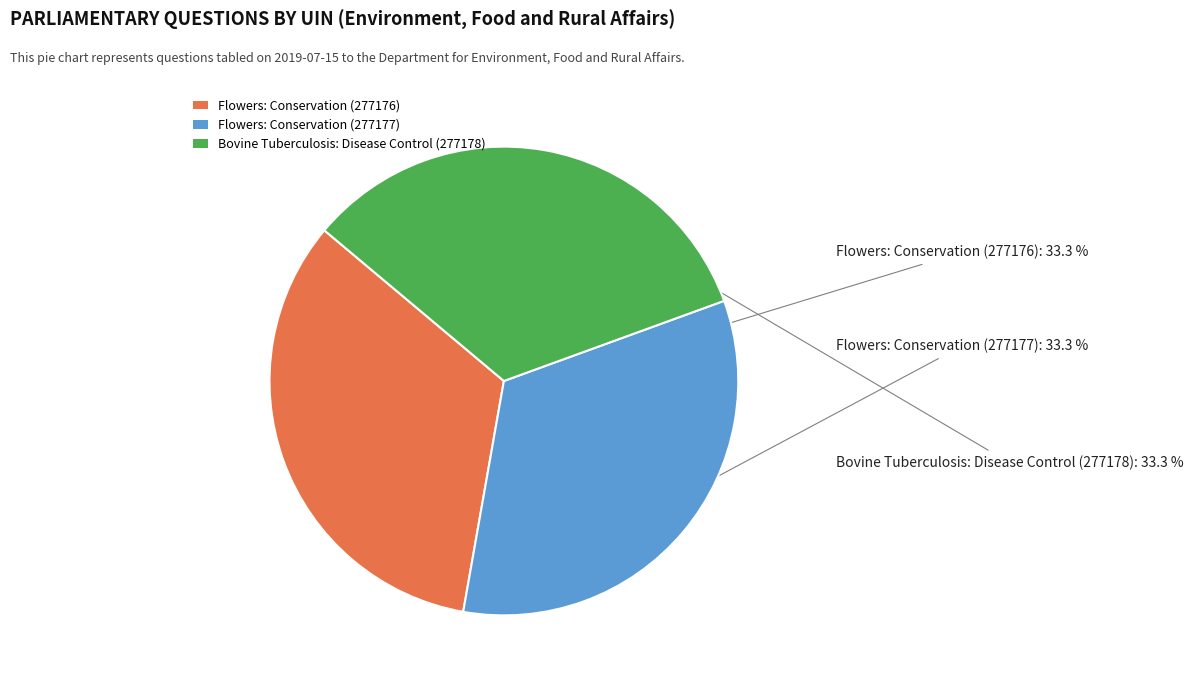

True or false: Flowers: Conservation (277176) accounts for 33% of the total.

True